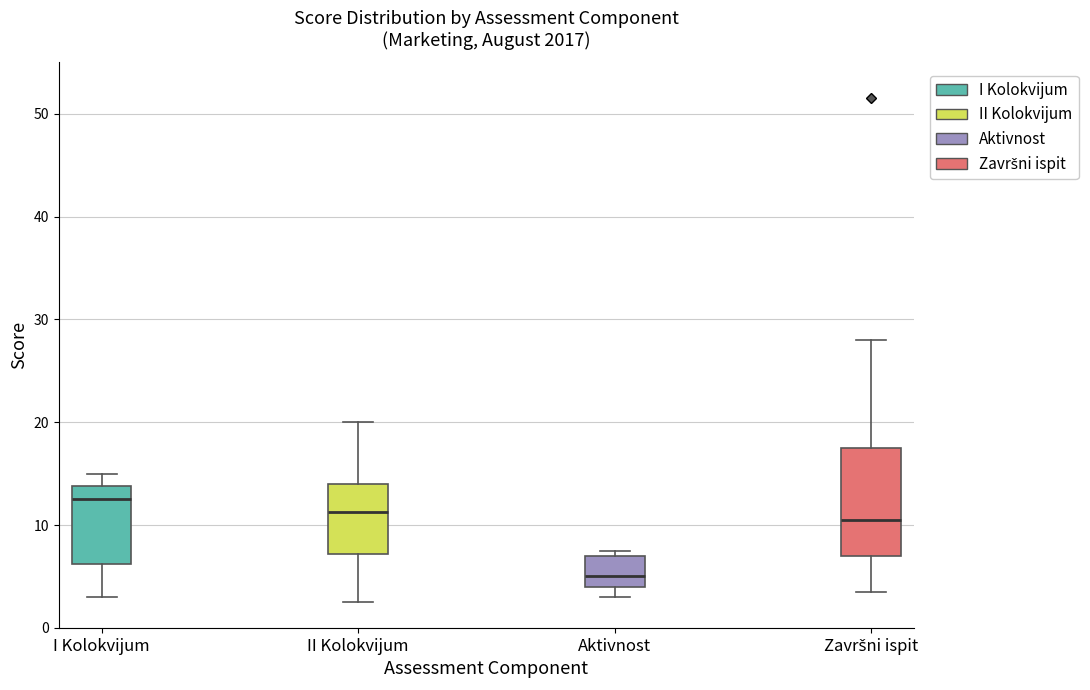

Where does the median line of the box for Završni ispit sit on the y-axis? The values are not printed on the chart, so give them approximately, as read against the axis.

11